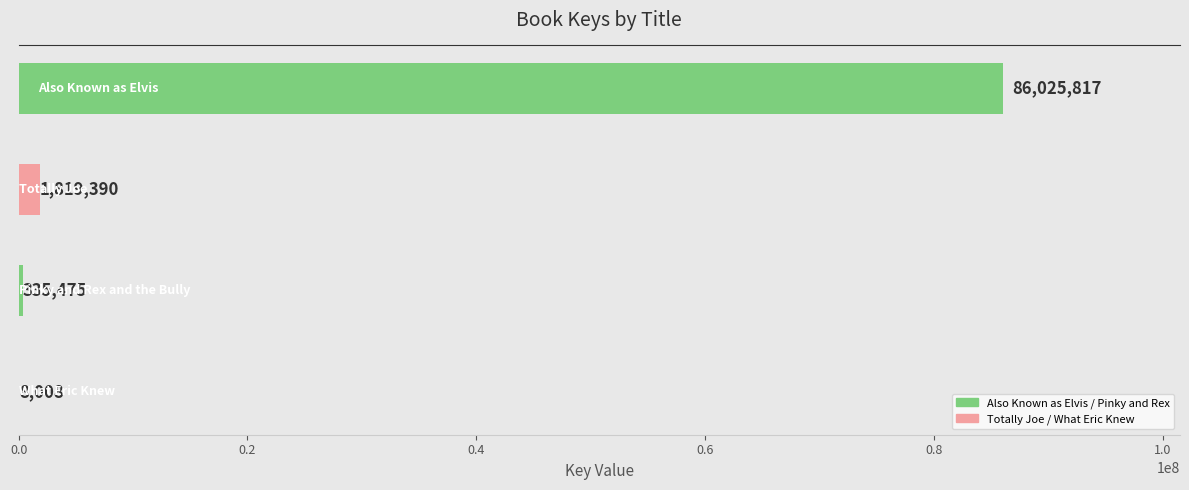

Count the number of data series in this chart.

1